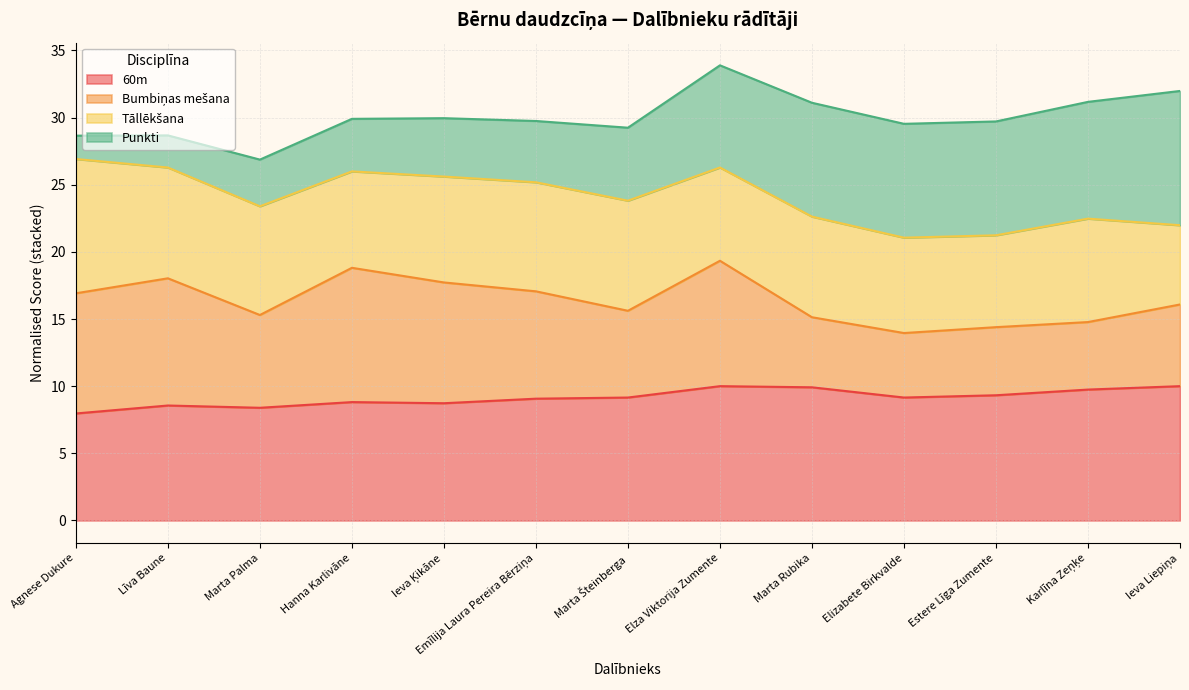

True or false: 60m and Tāllēkšana cross at least once.

False